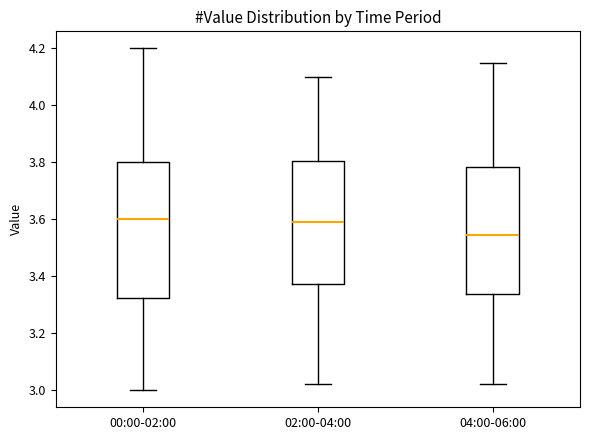

Reading left to right, read every box against the y-axis: the position of its median line, the range the box covers, and the ends of its whiskers. The values are not printed on the chart, so give them approximately, as read against the axis.

00:00-02:00: median 3.60, box 3.32 to 3.80, whiskers 3.00 to 4.20
02:00-04:00: median 3.60, box 3.38 to 3.80, whiskers 3.02 to 4.10
04:00-06:00: median 3.54, box 3.34 to 3.78, whiskers 3.02 to 4.16